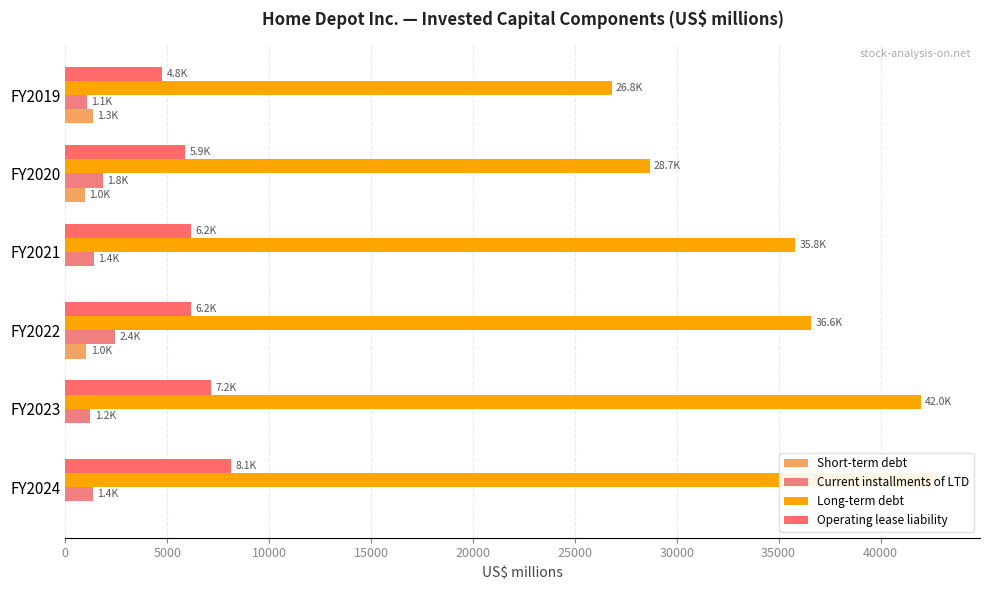

Which series has the largest total across all categories?

Long-term debt